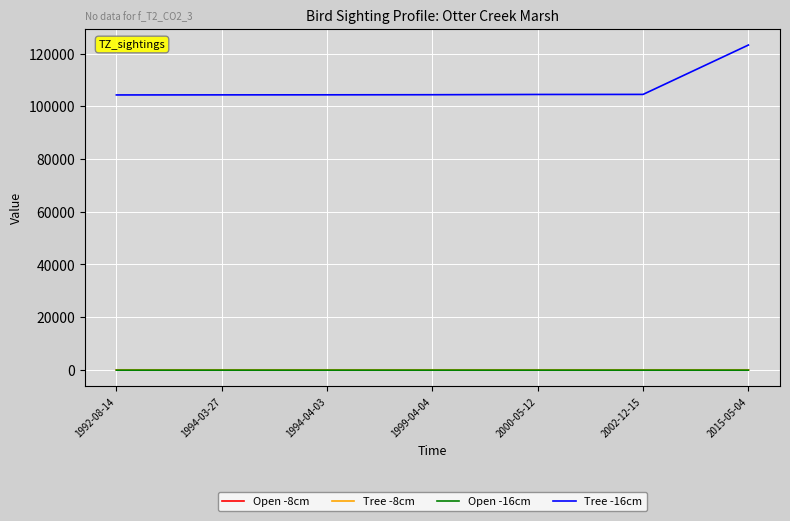

What is the minimum value for Tree -16cm?

104300.0